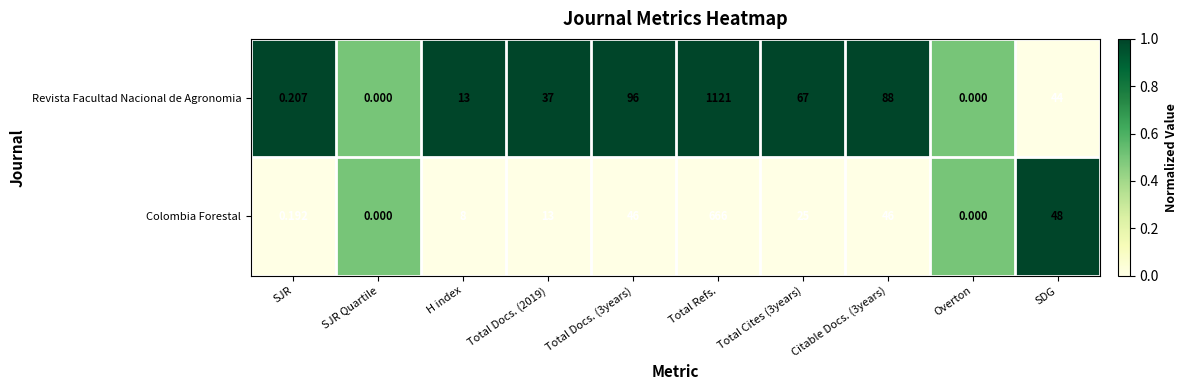

Which series has the widest spread of values?

Revista Facultad Nacional de Agronomia